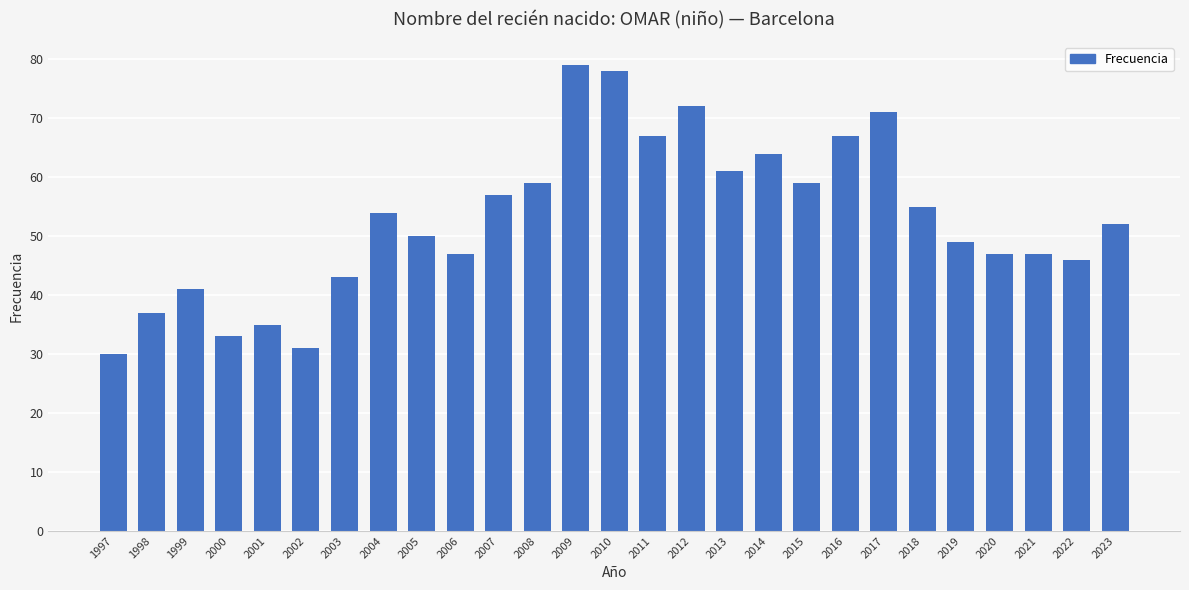

How many data points are less than 52?

13